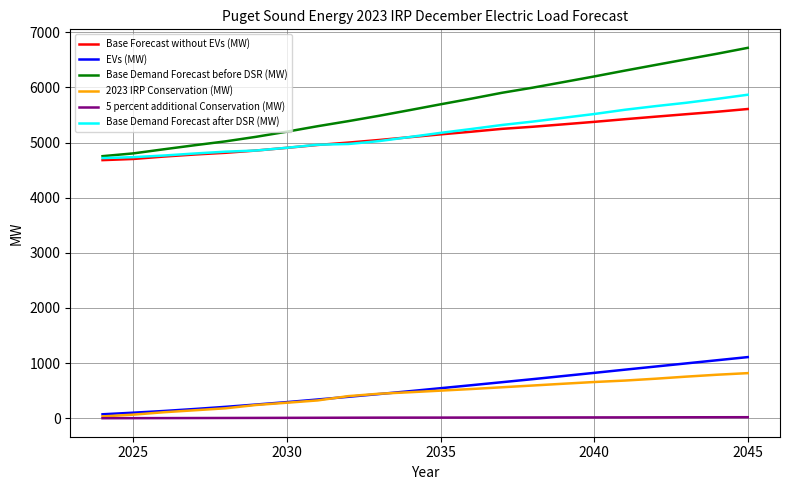

What is the highest value of the 2023 IRP Conservation (MW) series?

818.3